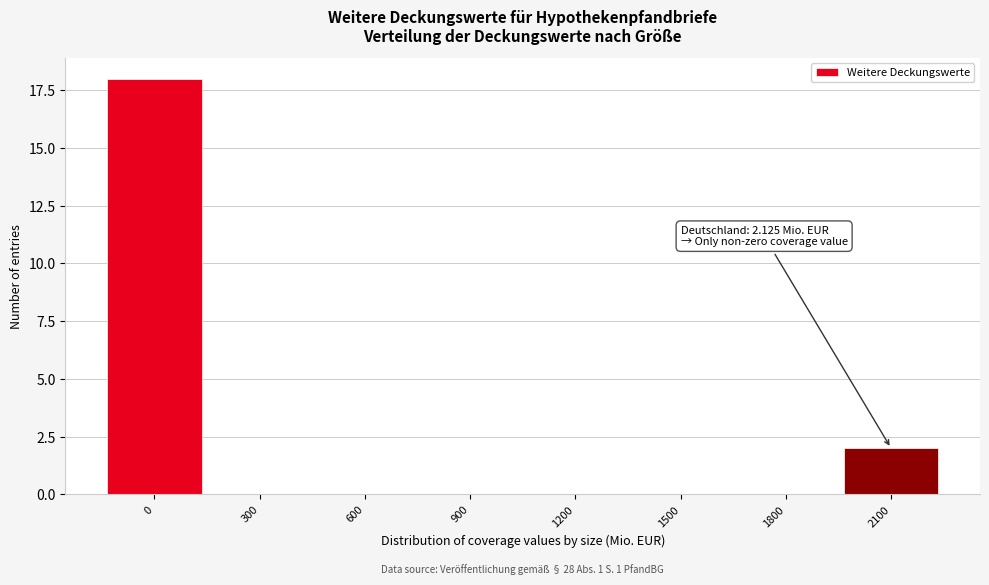

Reading left to right, list all the values displayed in this chart.

0=18	300=0	600=0	900=0	1200=0	1500=0	1800=0	2100=2